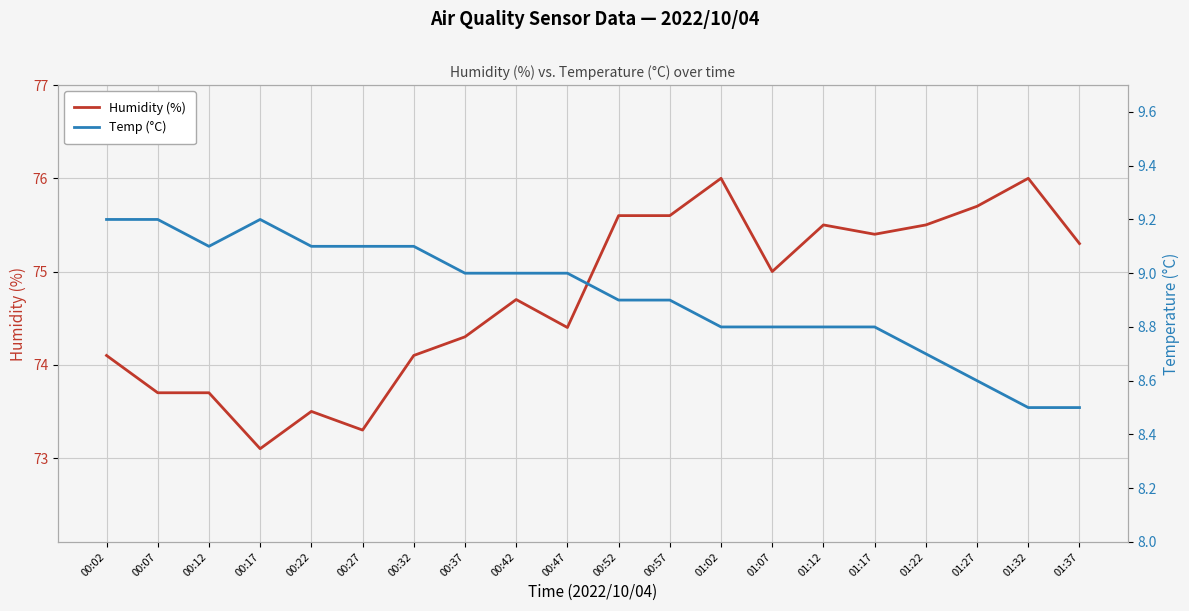

Count the number of data series in this chart.

2